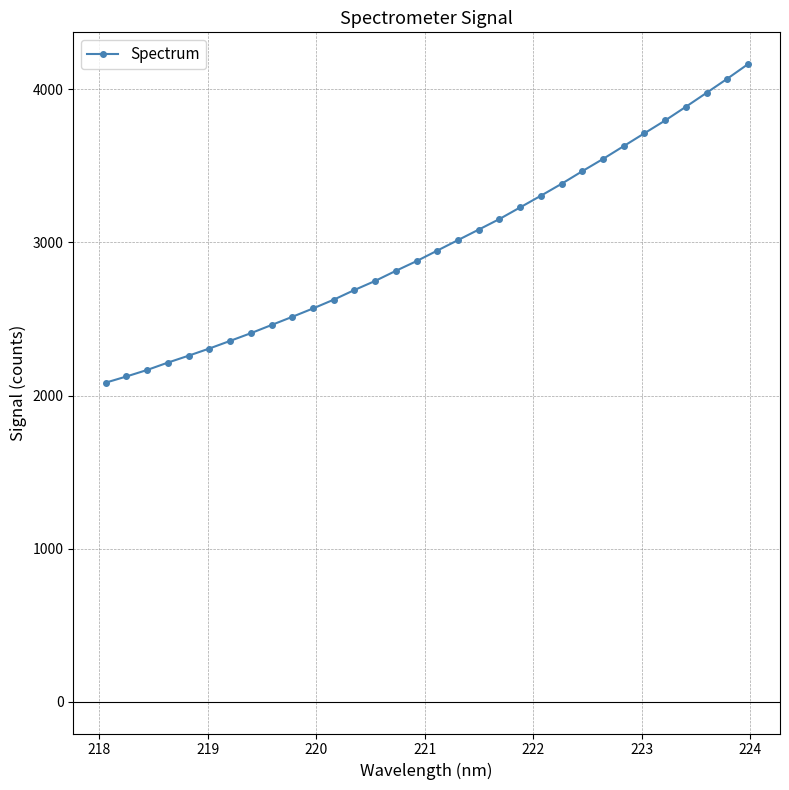

What is the difference between the maximum and minimum values?

2080.8